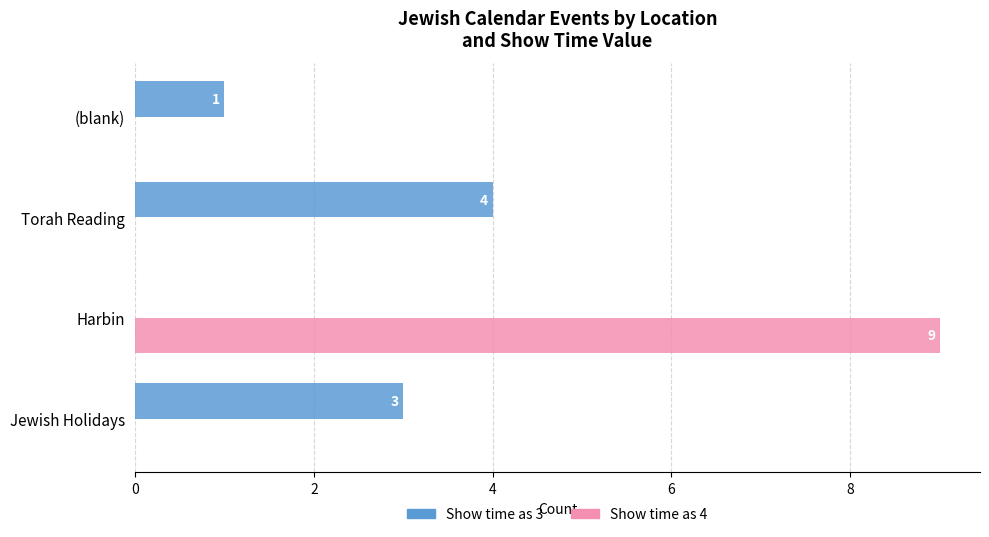

Which series has the largest total across all categories?

Show time as 4